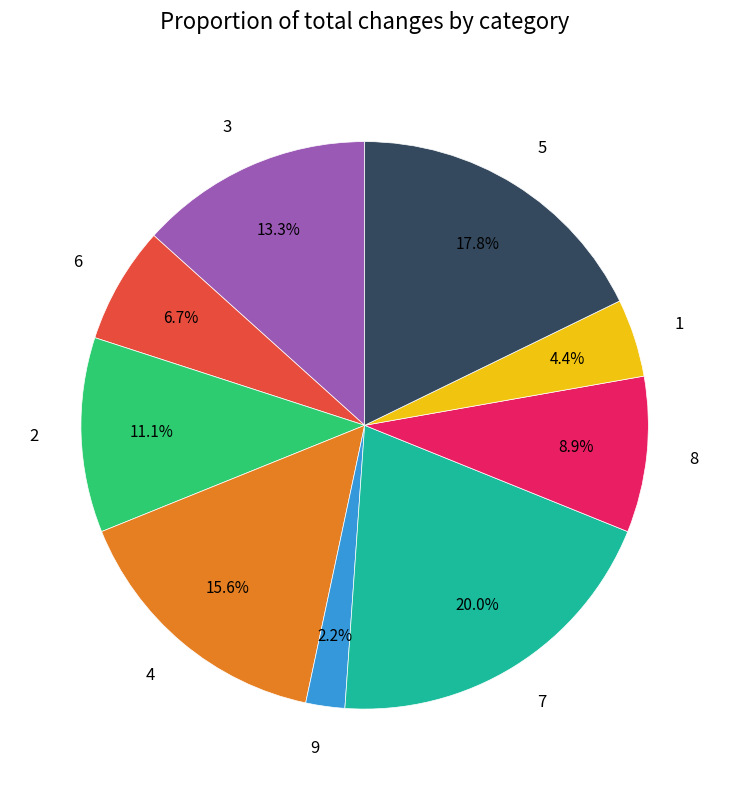

Which has a higher value, 6 or 1?

6